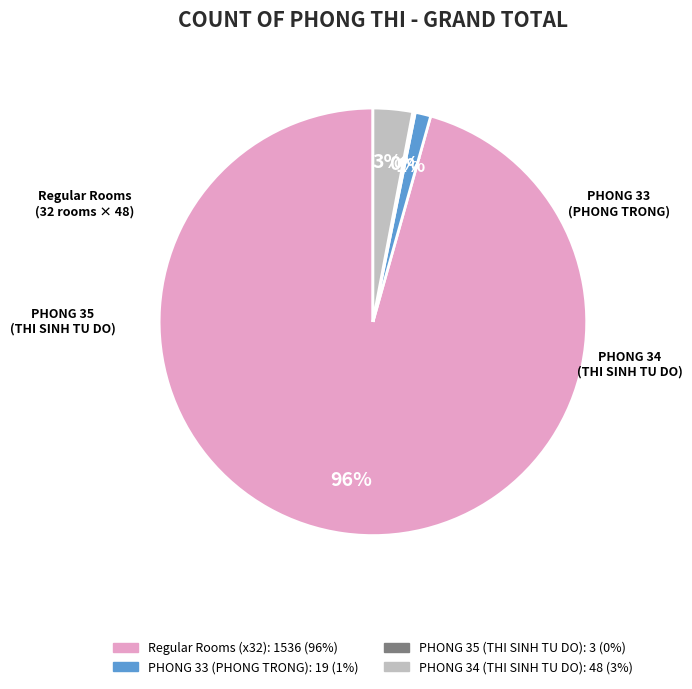

To the nearest percent, what is the average slice percentage?

25%